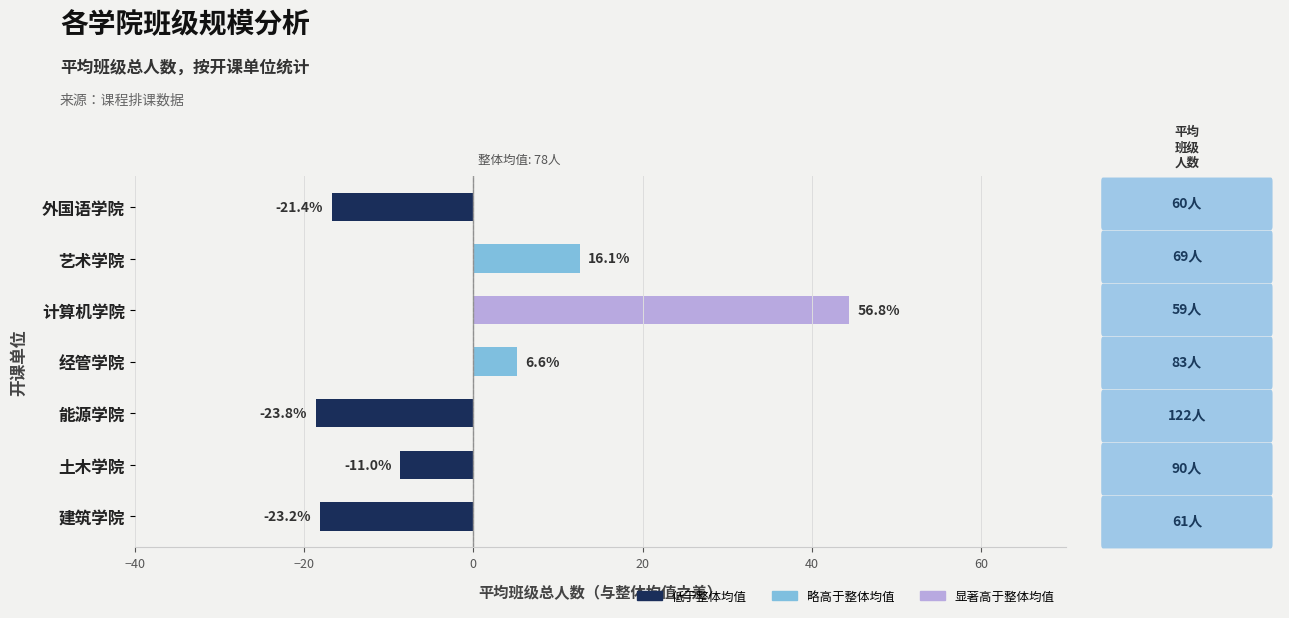

What value does the data have at 经管学院?

5.2